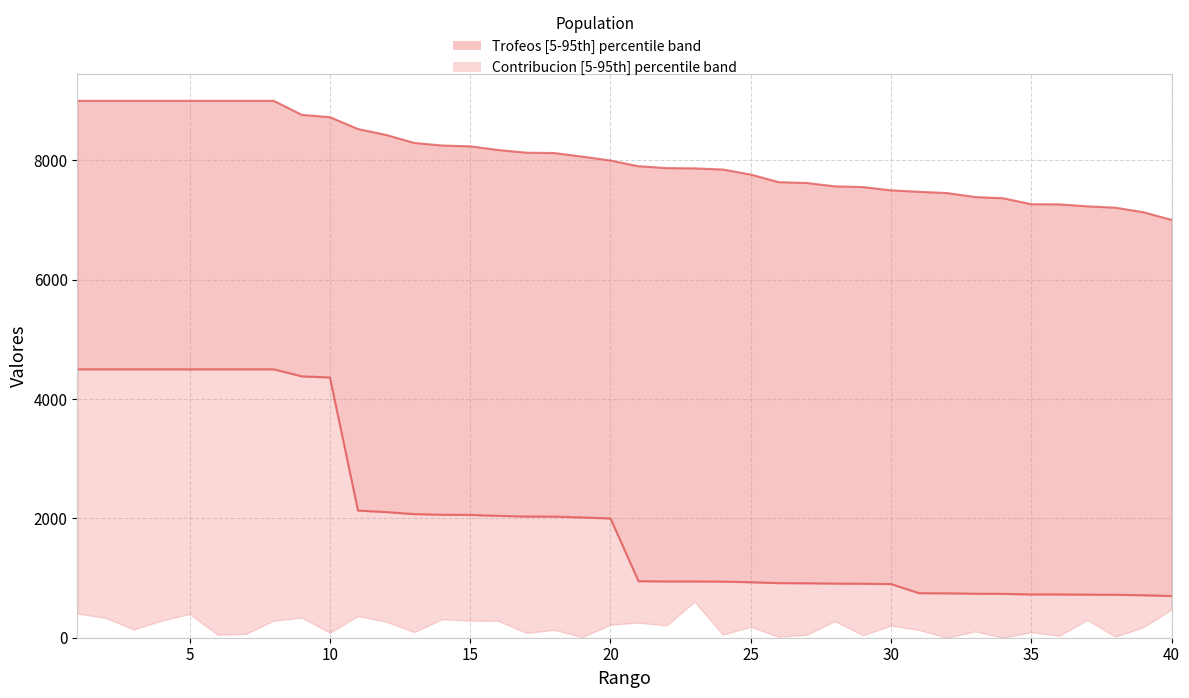

Which series has the largest total across all categories?

Trofeos